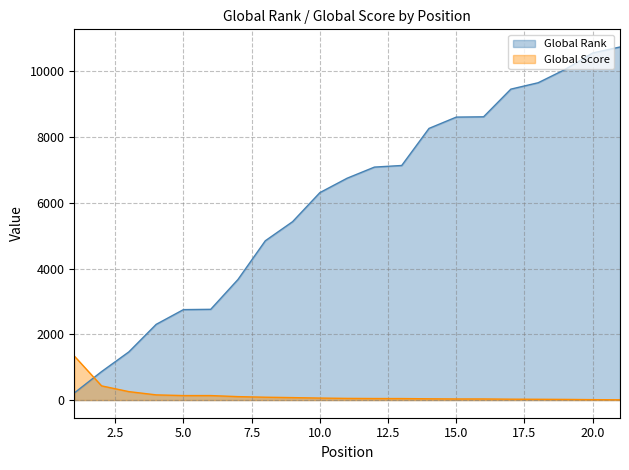

Rank the series by their average value, from highest to lowest.

Global Rank, Global Score